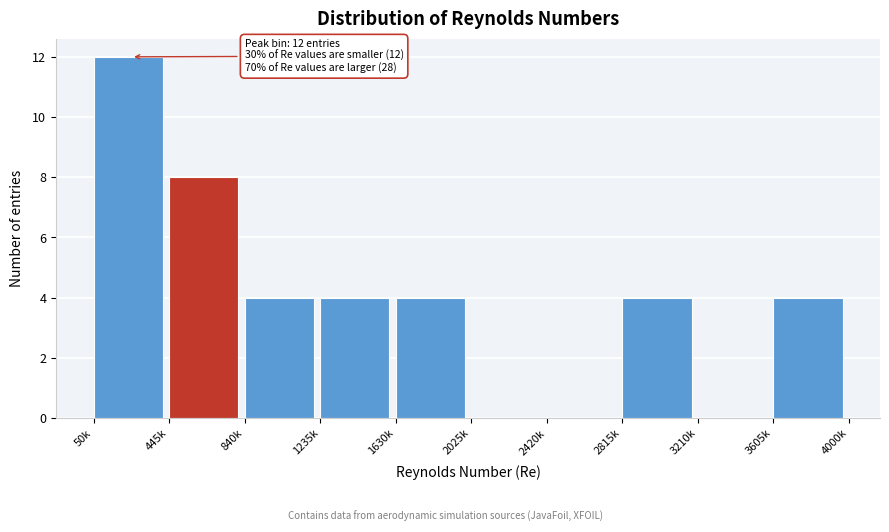

The chart shows a value of 0 at 2025k. True or false?

True